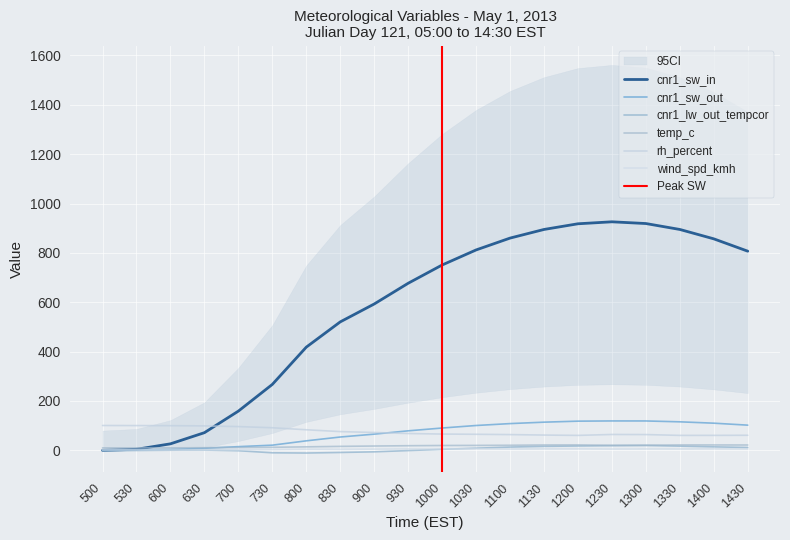

True or false: wind_spd_kmh and rh_percent cross at least once.

False